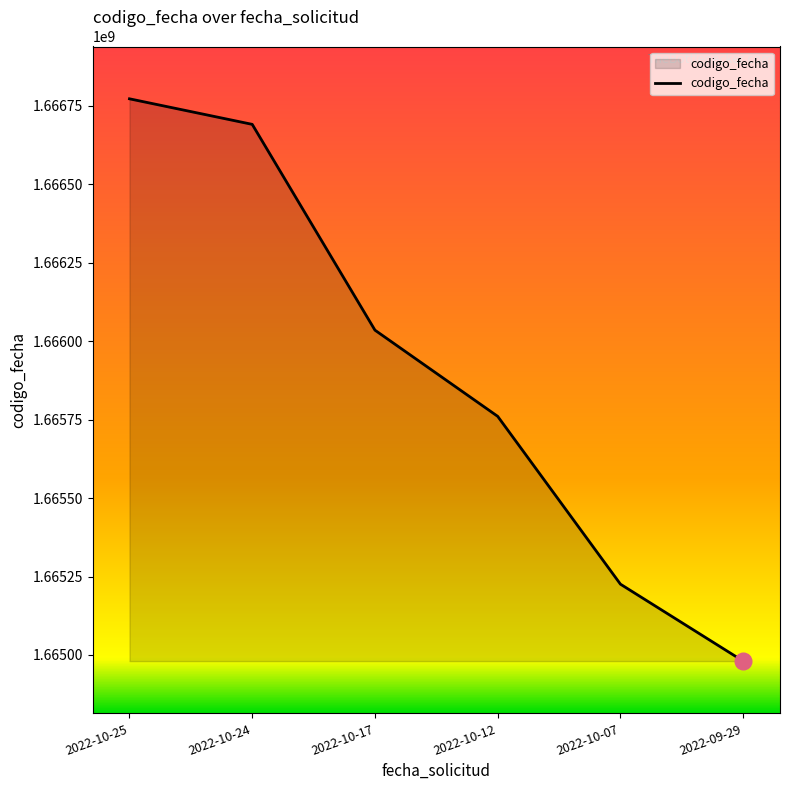

True or false: the data shows 373994976 at 2022-10-25.

False